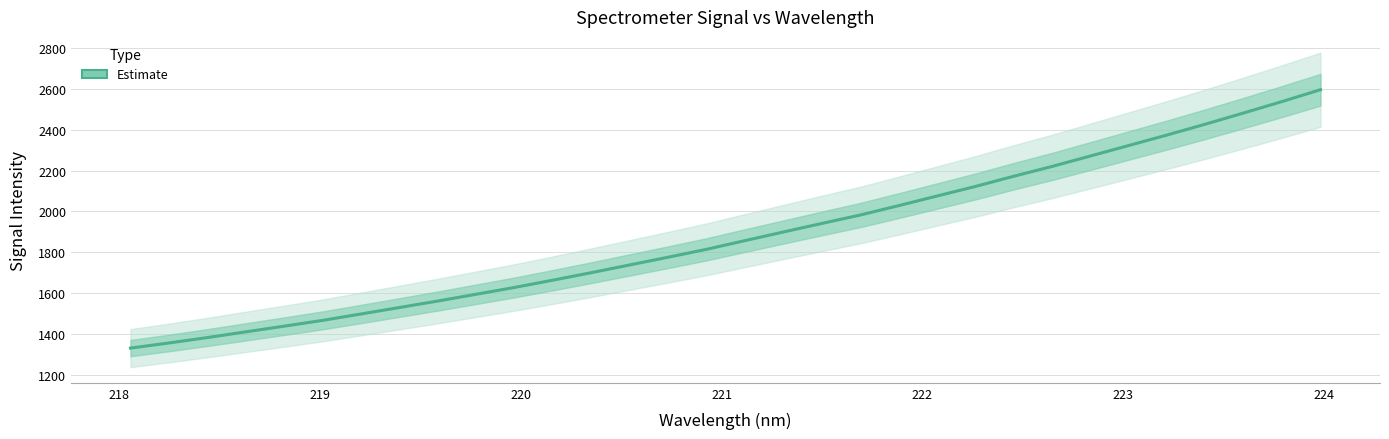

Does the chart have visible grid lines?

Yes